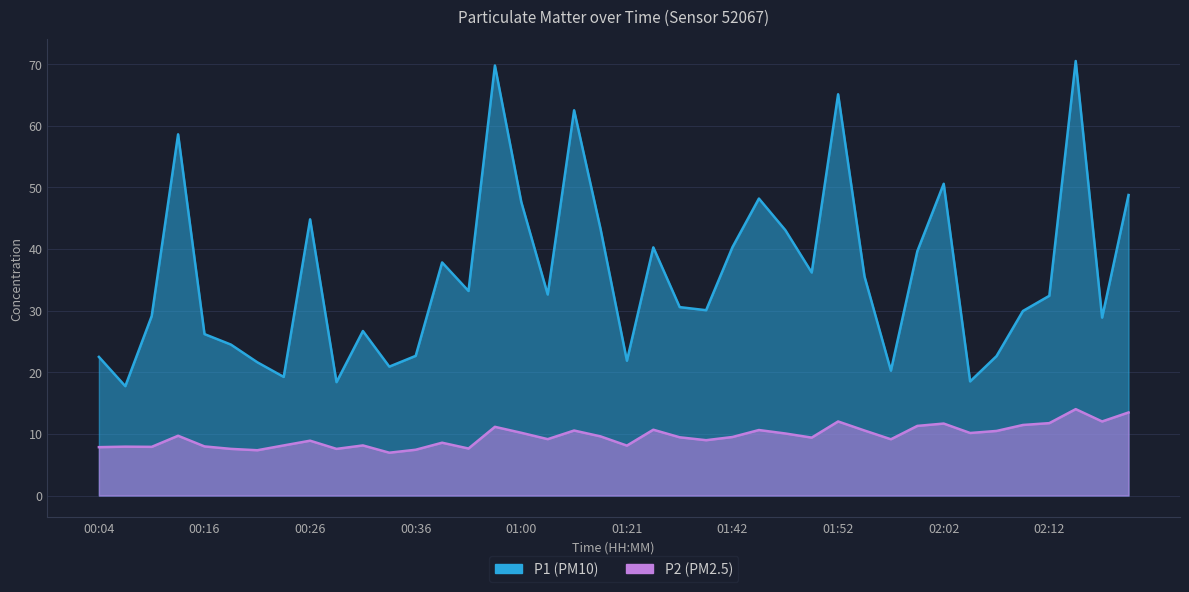

Reading left to right, extract all data points from this chart.

P1: 00:04=22.5	00:09=17.8	00:11=29.1	00:14=58.6	00:16=26.2	00:19=24.5	00:21=21.6	00:24=19.2	00:26=44.8	00:29=18.4	00:31=26.7	00:34=20.9	00:36=22.7	00:39=37.8	00:41=33.2	00:55=69.8	01:00=47.6	01:02=32.6	01:11=62.5	01:16=43.3	01:21=21.9	01:29=40.3	01:34=30.6	01:39=30.1	01:42=40.3	01:44=48.2	01:47=43.1	01:49=36.2	01:52=65.1	01:54=35.5	01:57=20.3	02:00=39.6	02:02=50.6	02:04=18.5	02:07=22.6	02:10=29.9	02:12=32.4	02:15=70.5	02:23=28.9	02:25=48.8
P2: 00:04=7.8	00:09=7.9	00:11=7.9	00:14=9.7	00:16=8.0	00:19=7.6	00:21=7.3	00:24=8.1	00:26=8.9	00:29=7.6	00:31=8.1	00:34=7.0	00:36=7.4	00:39=8.6	00:41=7.6	00:55=11.2	01:00=10.2	01:02=9.2	01:11=10.6	01:16=9.6	01:21=8.1	01:29=10.7	01:34=9.4	01:39=9.0	01:42=9.5	01:44=10.6	01:47=10.1	01:49=9.4	01:52=12.0	01:54=10.6	01:57=9.1	02:00=11.3	02:02=11.7	02:04=10.2	02:07=10.5	02:10=11.4	02:12=11.8	02:15=14.0	02:23=12.0	02:25=13.5